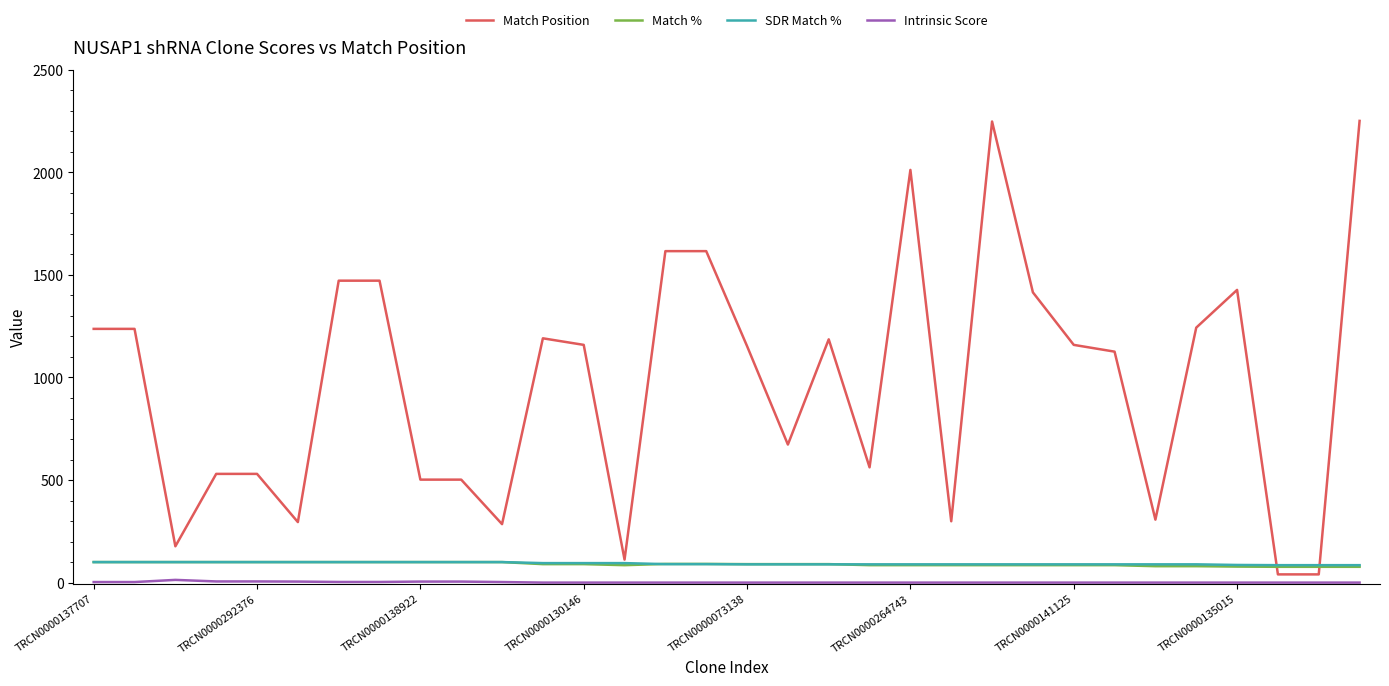

What is the sum of all Match Position values?

31074.0